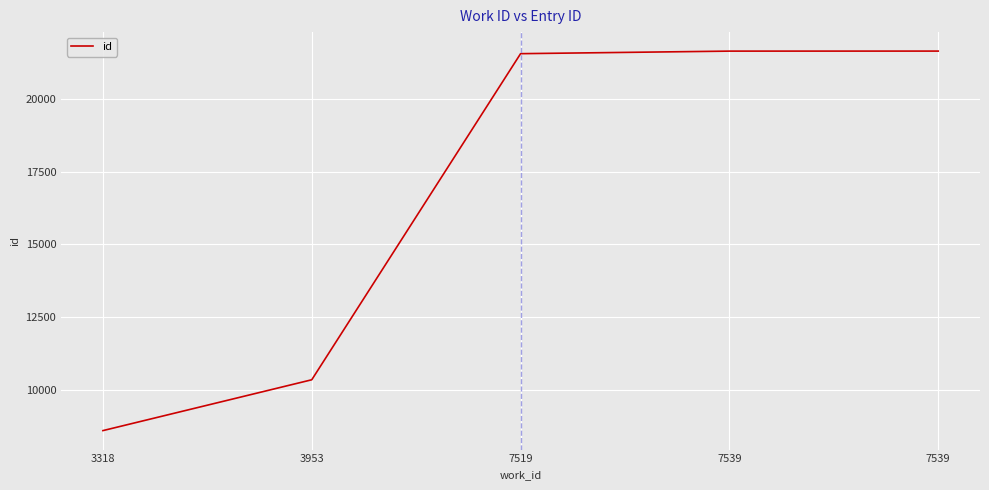

Count the number of data series in this chart.

1